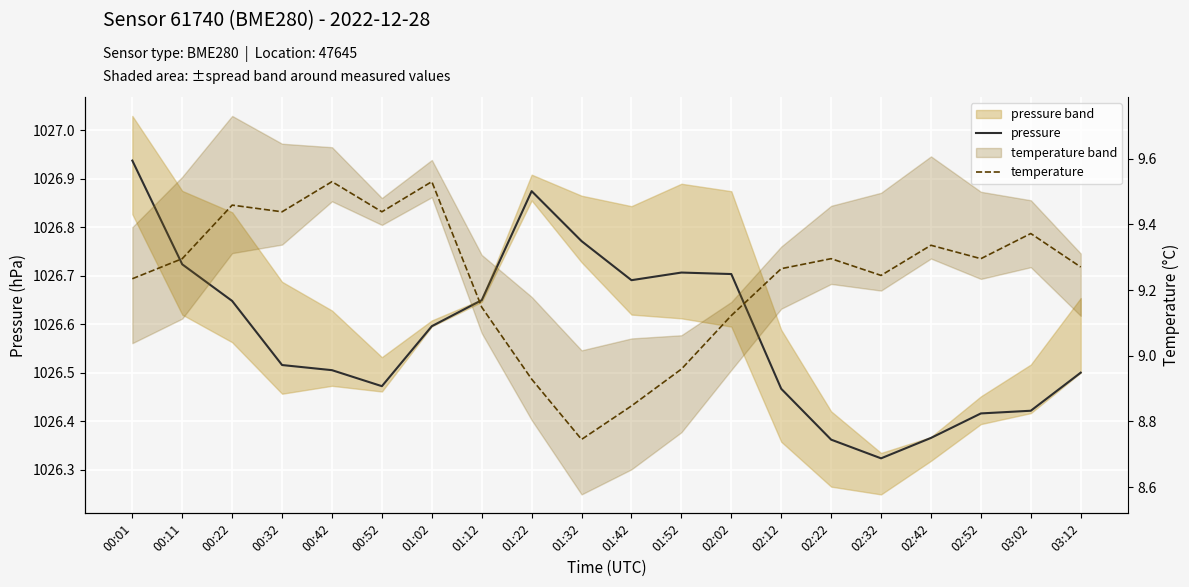

Reading left to right, what are all the values shown in this chart?

pressure: 00:01=1026.9	00:11=1026.7	00:22=1026.6	00:32=1026.5	00:42=1026.5	00:52=1026.5	01:02=1026.6	01:12=1026.6	01:22=1026.9	01:32=1026.8	01:42=1026.7	01:52=1026.7	02:02=1026.7	02:12=1026.5	02:22=1026.4	02:32=1026.3	02:42=1026.4	02:52=1026.4	03:02=1026.4	03:12=1026.5
temperature: 00:01=9.2	00:11=9.3	00:22=9.5	00:32=9.4	00:42=9.5	00:52=9.4	01:02=9.5	01:12=9.1	01:22=8.9	01:32=8.7	01:42=8.8	01:52=9.0	02:02=9.1	02:12=9.3	02:22=9.3	02:32=9.2	02:42=9.3	02:52=9.3	03:02=9.4	03:12=9.3